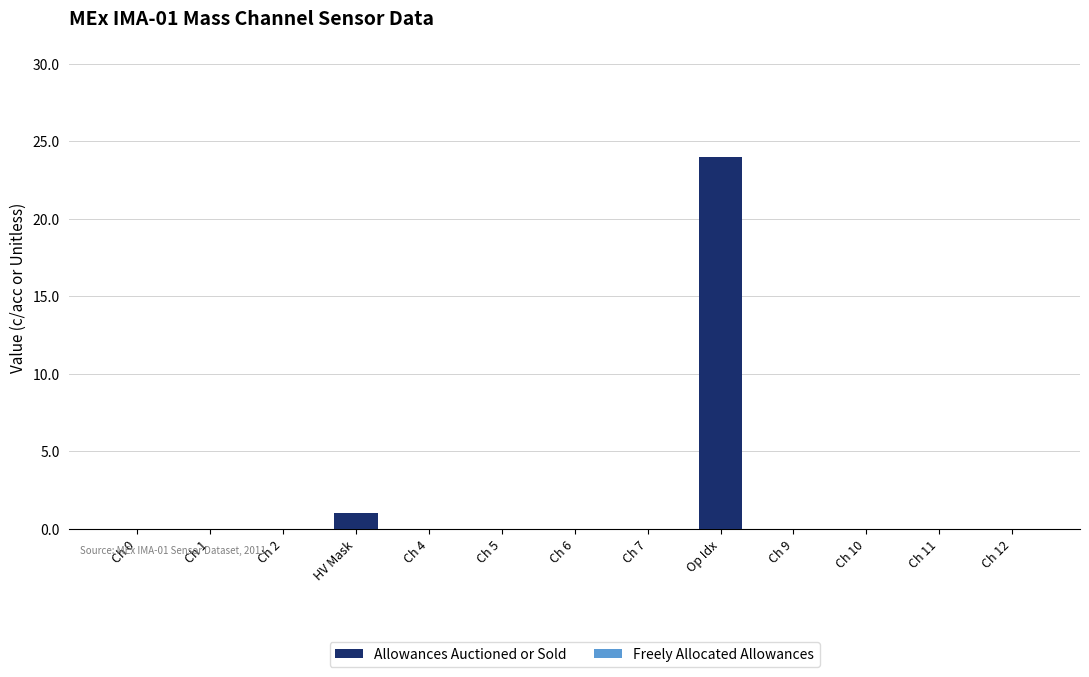

Read the value at Op Idx, to the nearest 10.

20